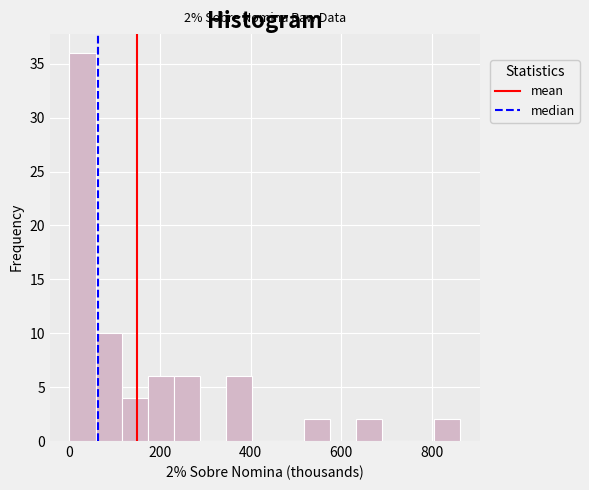

Read against the x-axis, roughly where is the centre of the tallest bar?

20